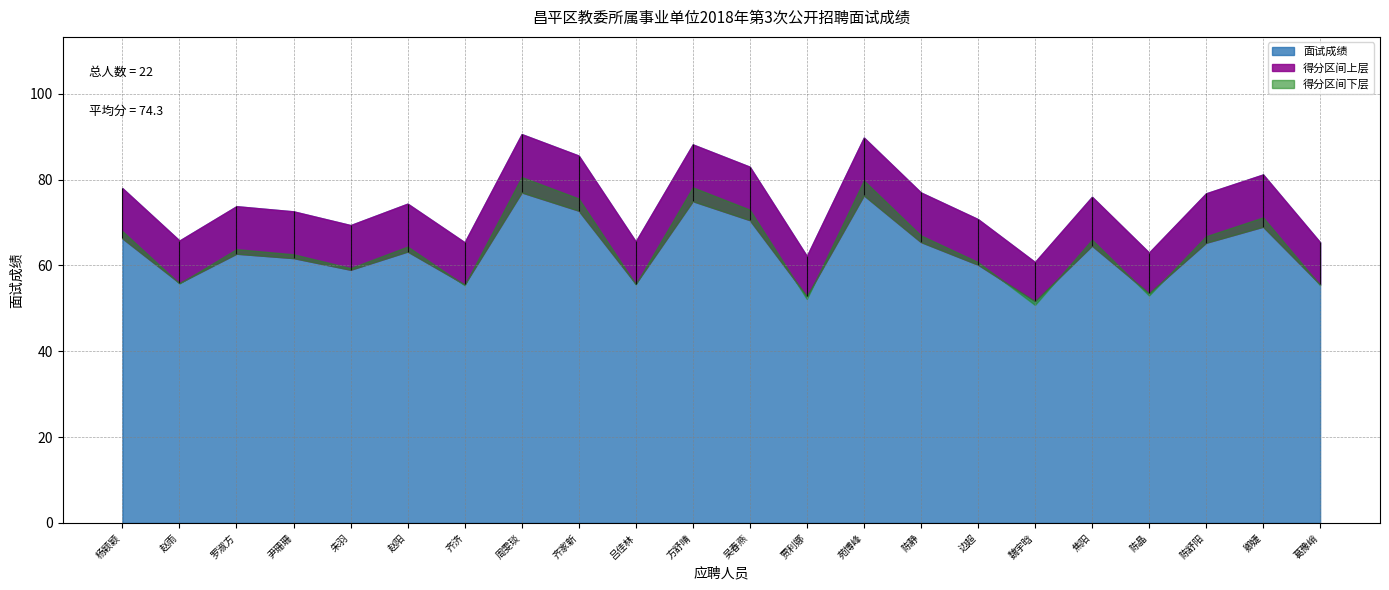

The value at 焦阳 is 102.2. True or false?

False